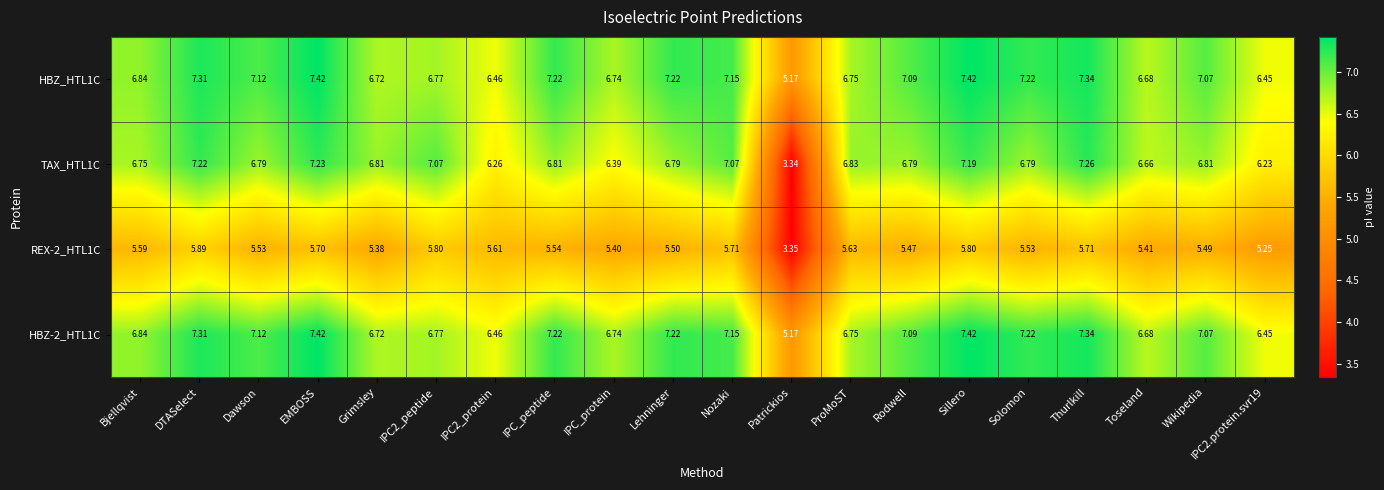

At which label does TAX_HTL1C reach its peak?

Thurlkill